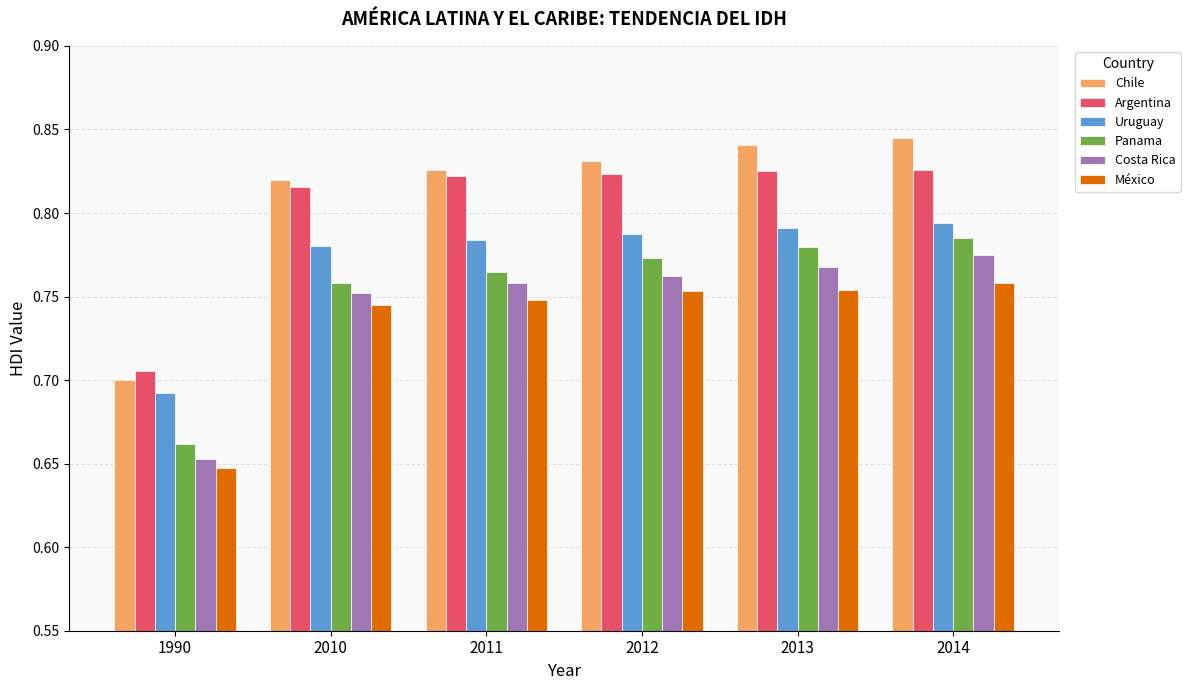

How many bars are there in total?

36